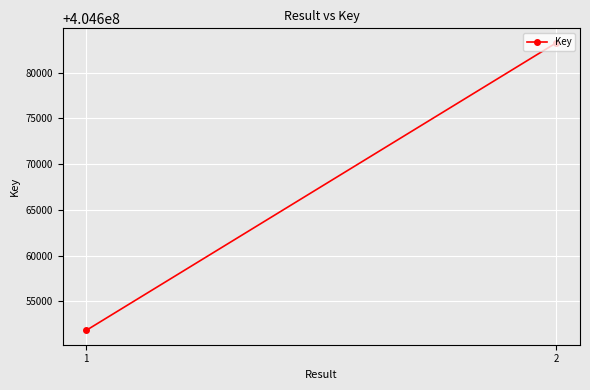

Is it true that the value at 1 is 534685106?

False